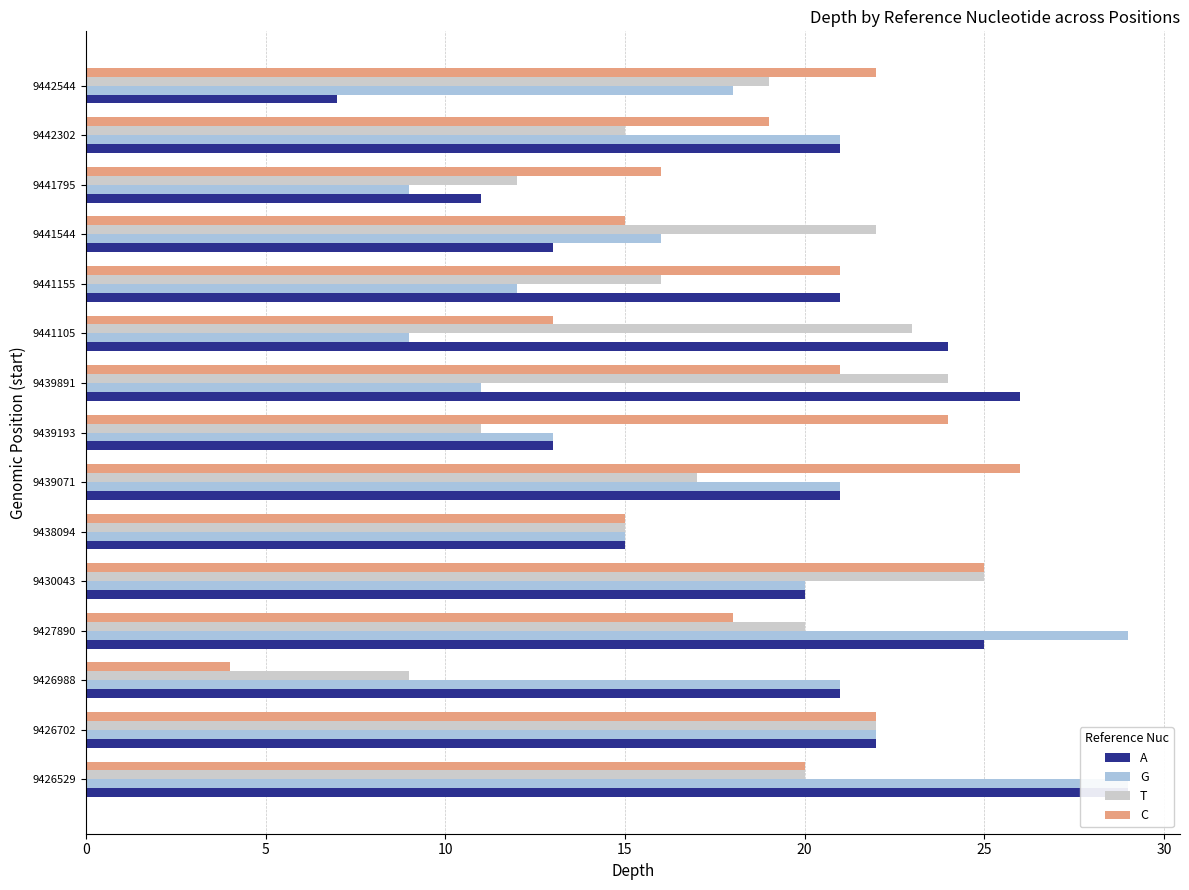

How many bars are there in each group?

4